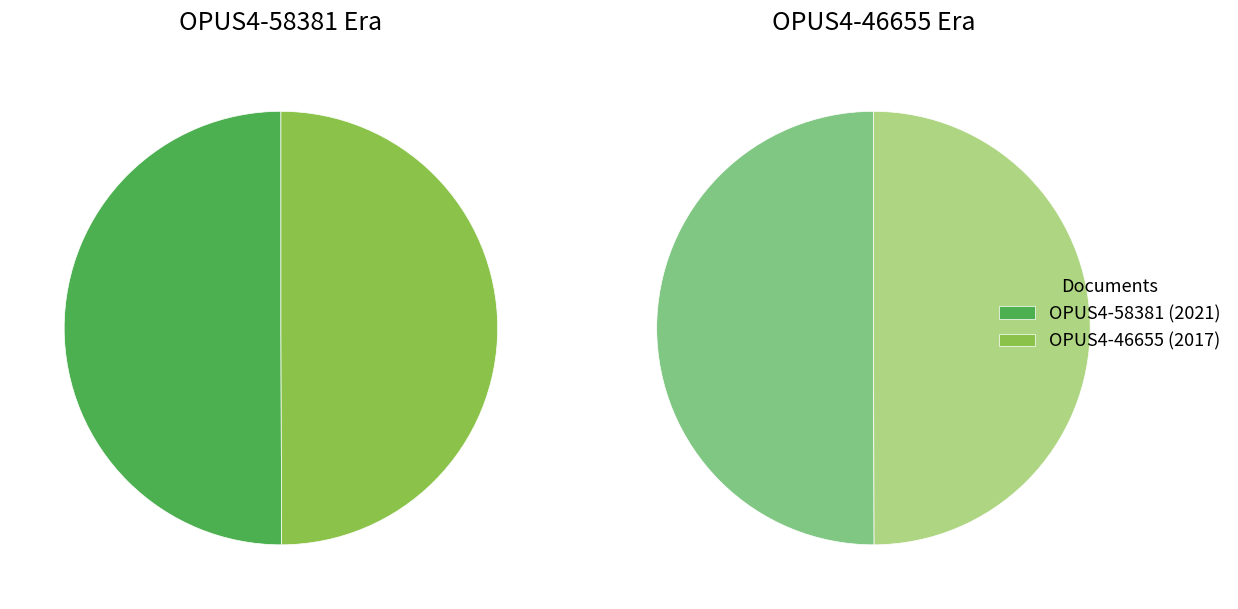

Approximately how many times larger is the value at OPUS4-58381 compared to OPUS4-46655?

1.0